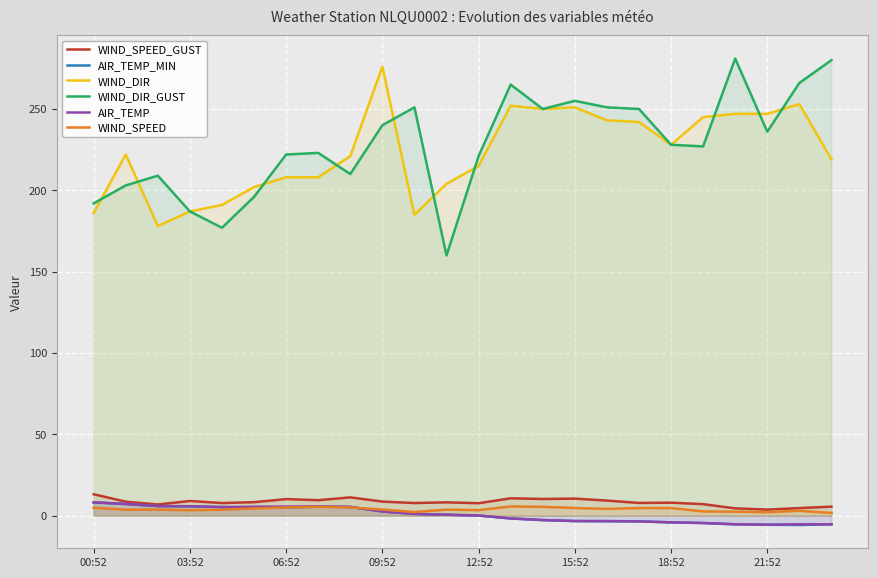

At how many categories does at least one series exceed 153?

24